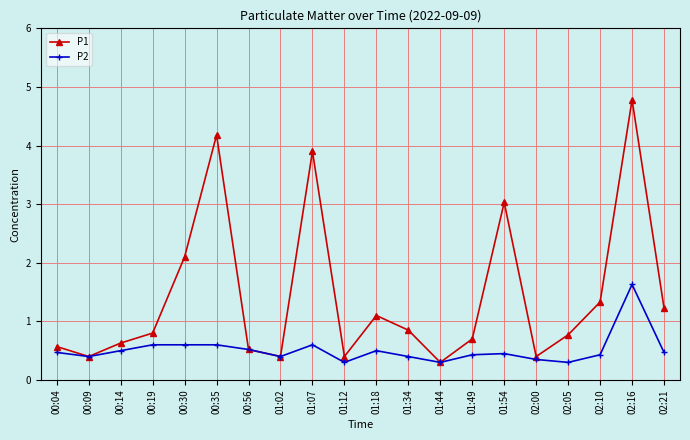

How many P2 values are between 0 and 1?

19